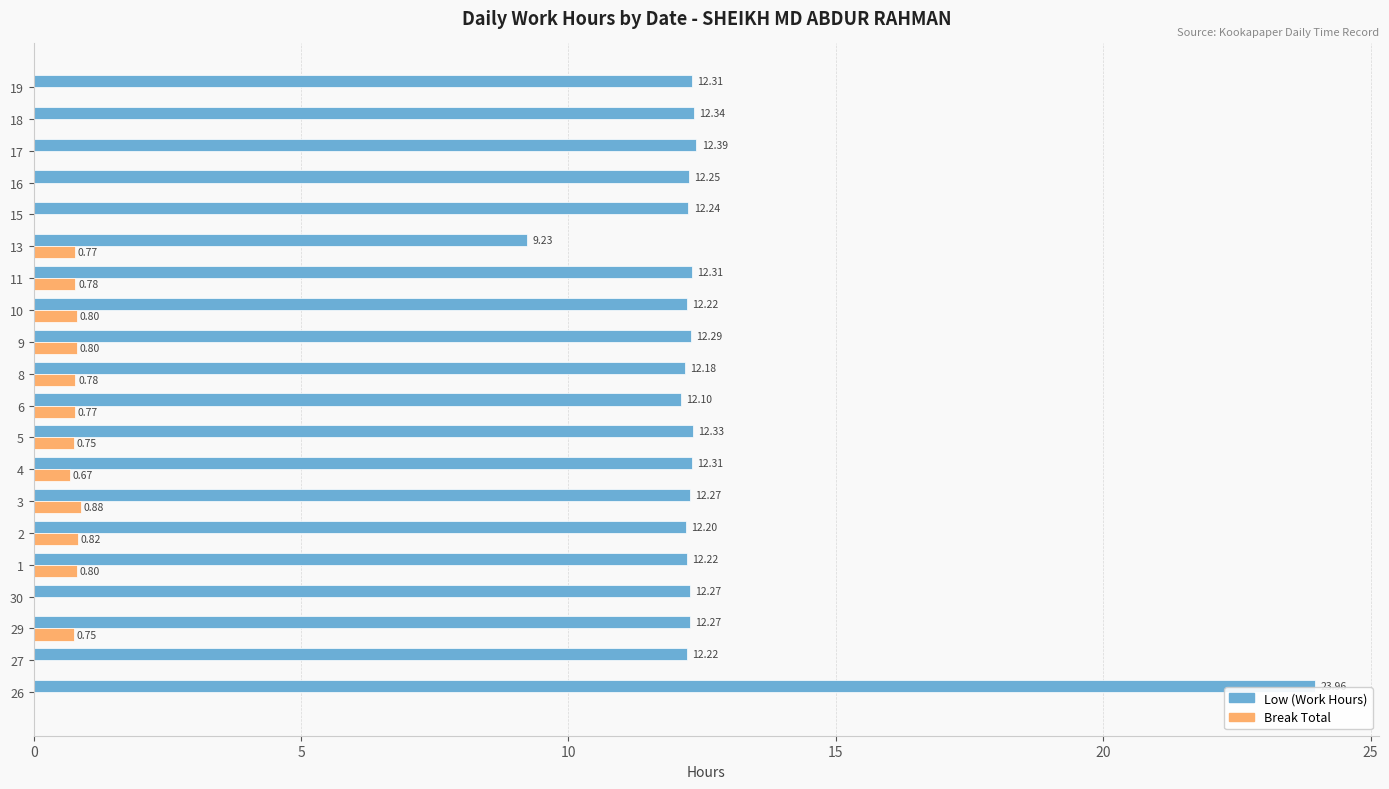

Between 8 and 18, which series saw the biggest shift?

Break Total